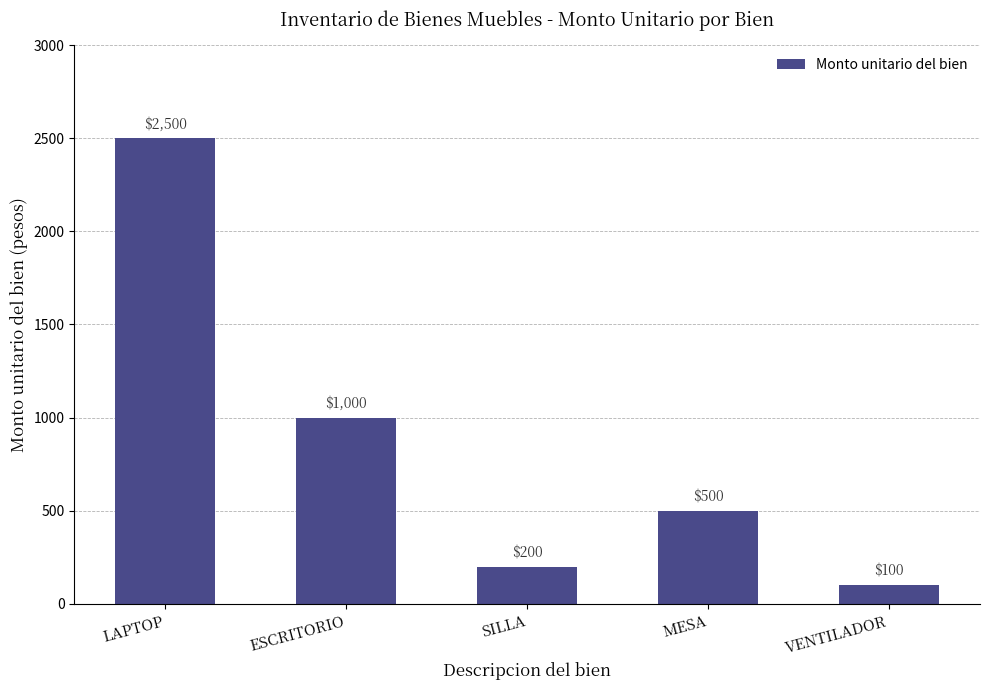

What is the label of the 5th bar from the right?

LAPTOP